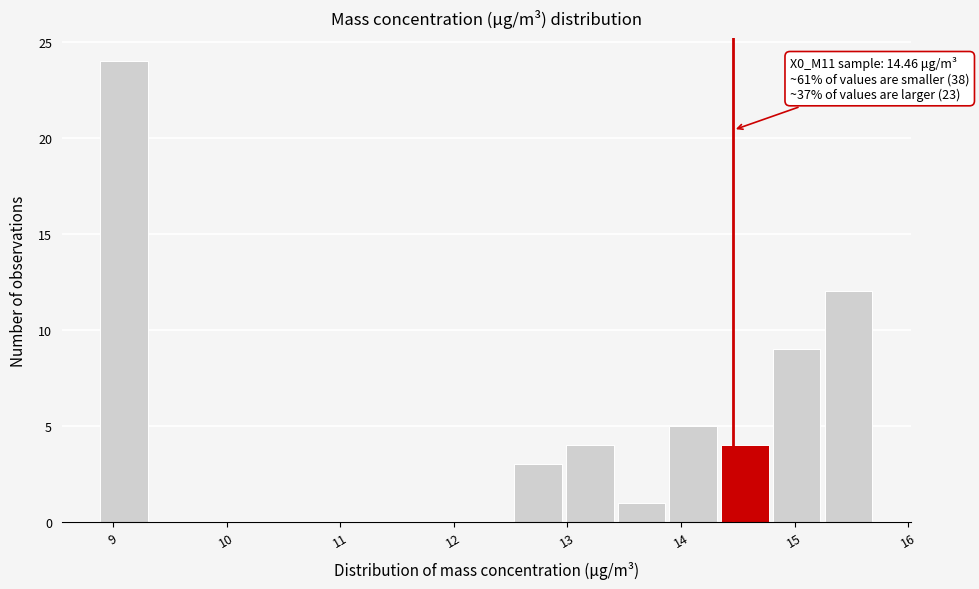

Which range on the x-axis has the tallest bar?

8.9 to 9.3